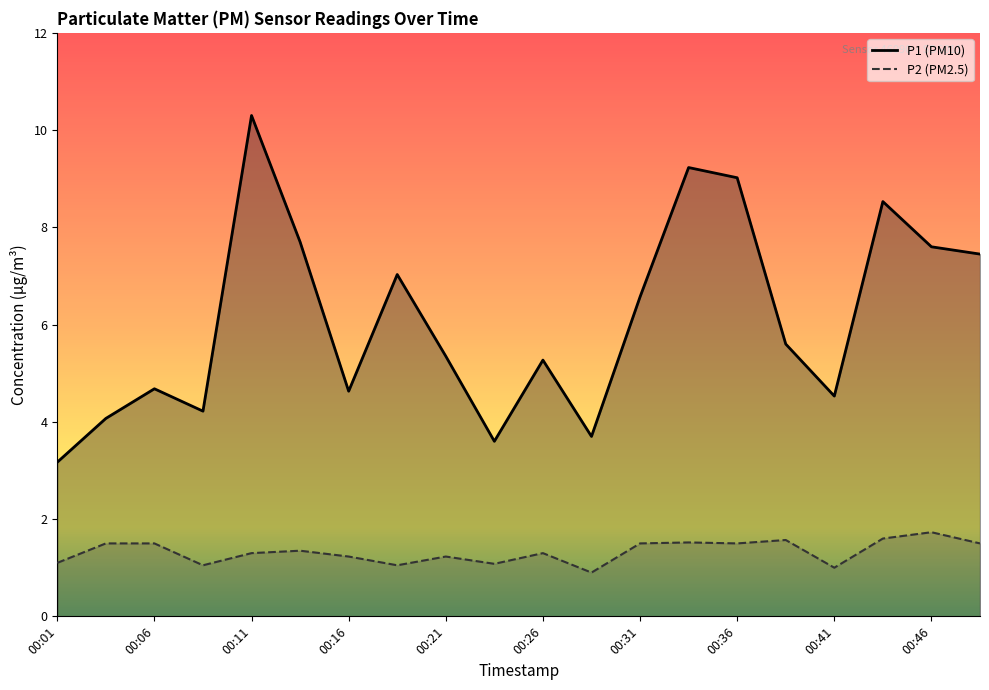

At which label is P1 closest to 6?

00:39